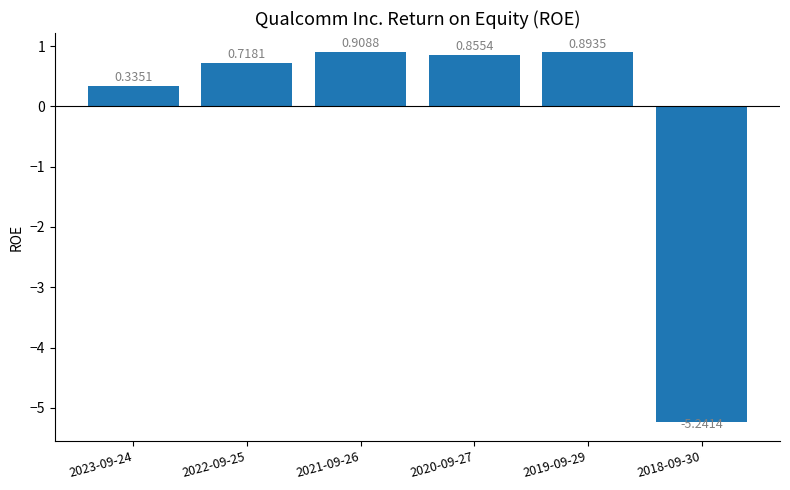

What is the change in value from 2023-09-24 to 2020-09-27?

+0.5